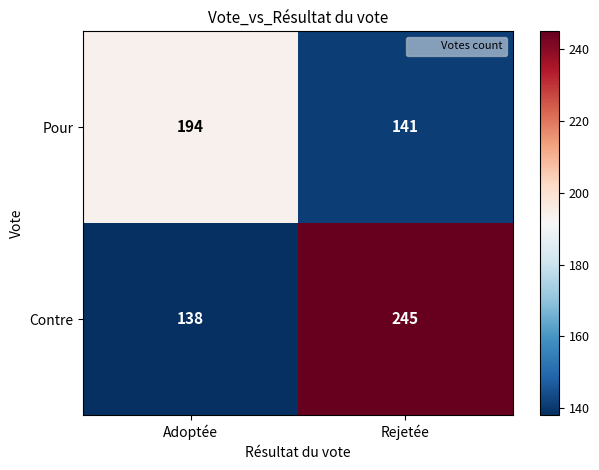

The value of Contre at Adoptée is 138. True or false?

True